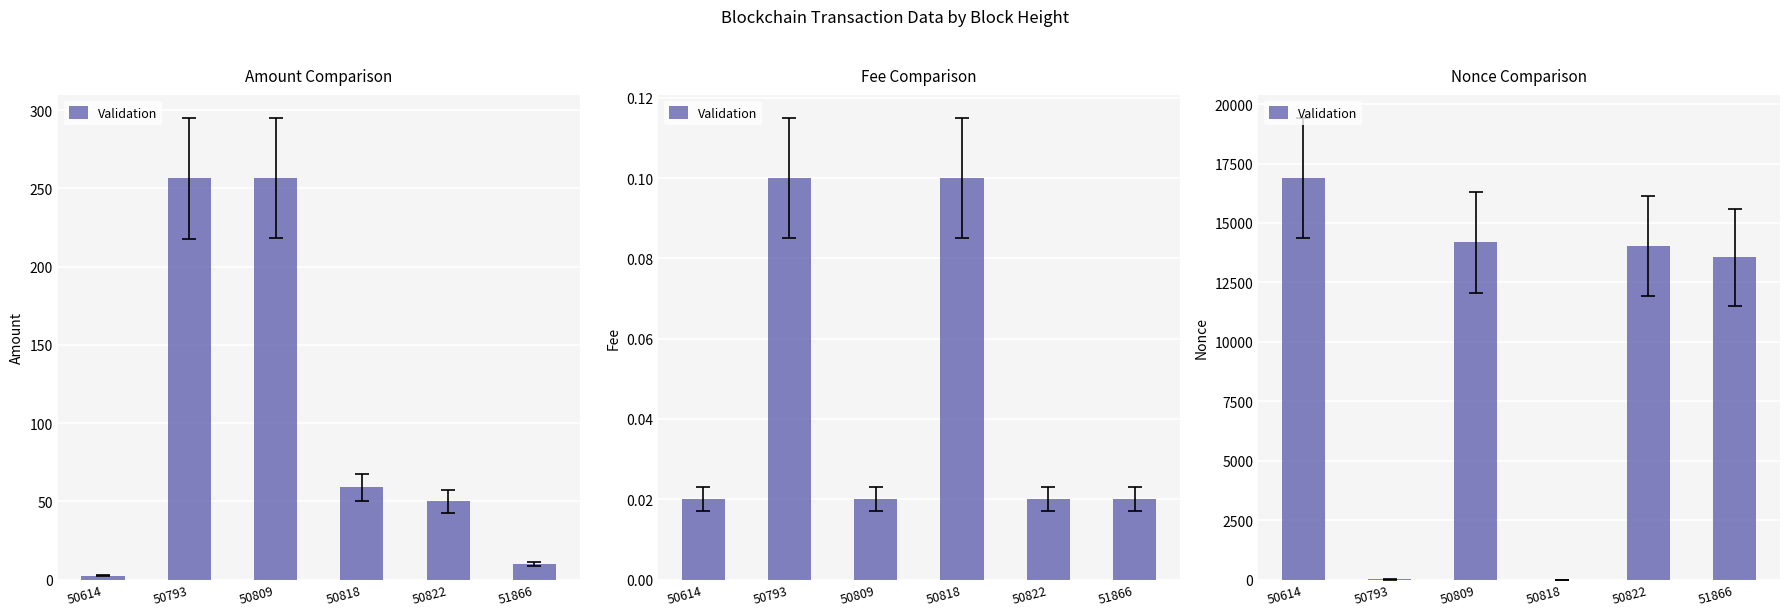

Which has a higher value, 50818 or 51866?

51866